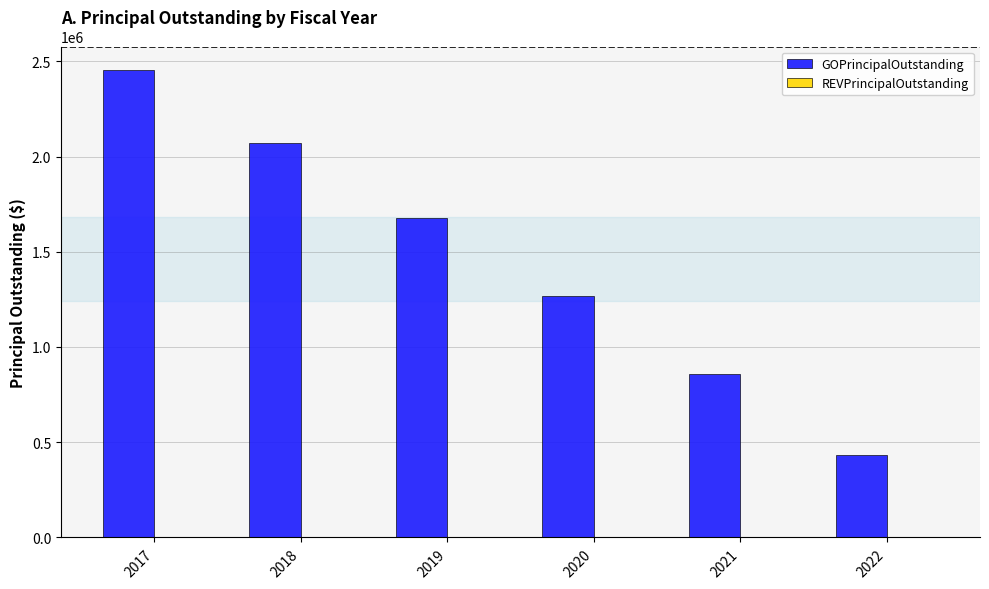

Which category has the lowest value across all series?

2022